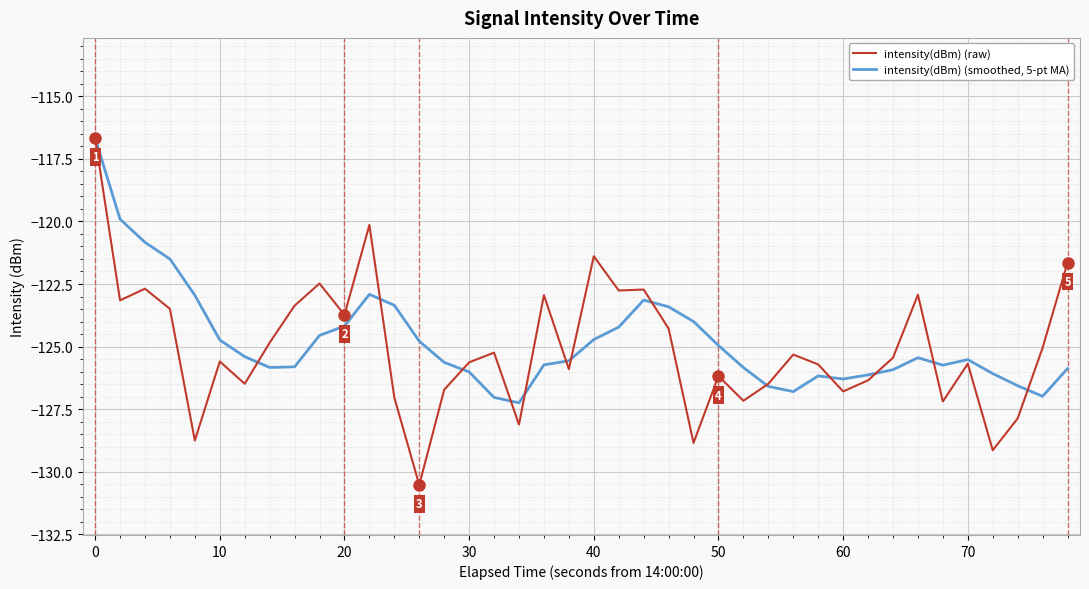

What is the average value of the intensity(dBm) (raw) series?

-125.1